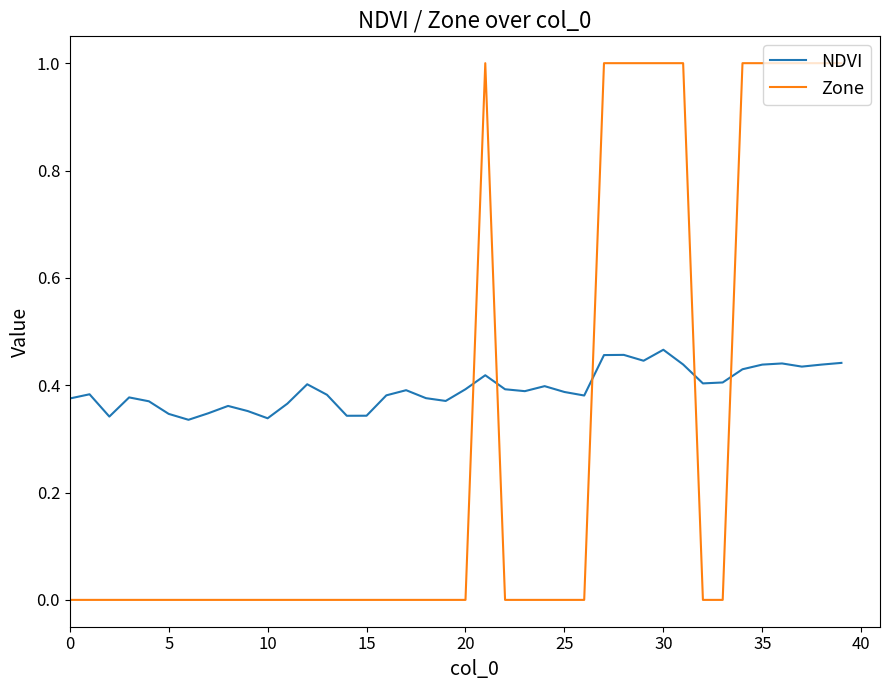

True or false: Zone and NDVI intersect in this chart.

True